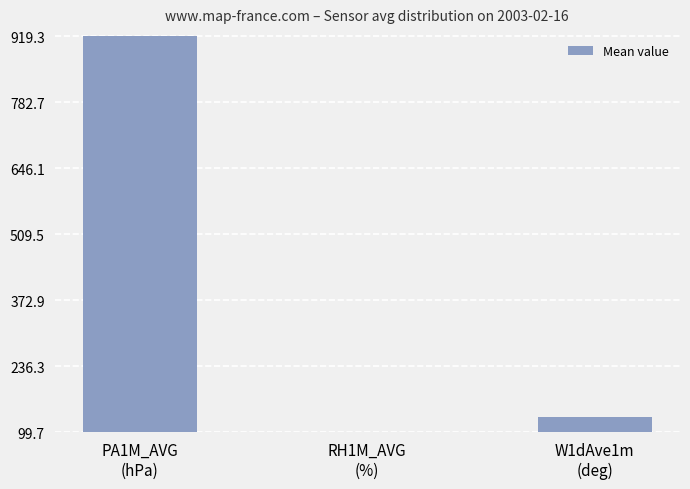

True or false: the data shows 1372.9 at PA1M_AVG
(hPa).

False